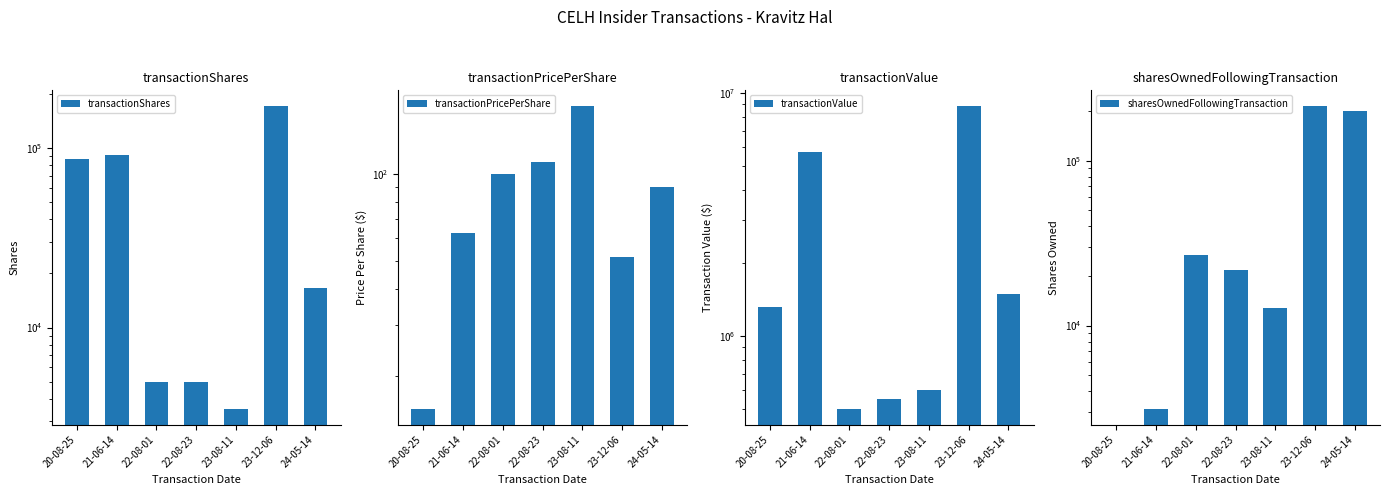

At which category does the chart reach its peak across all series?

23-12-06